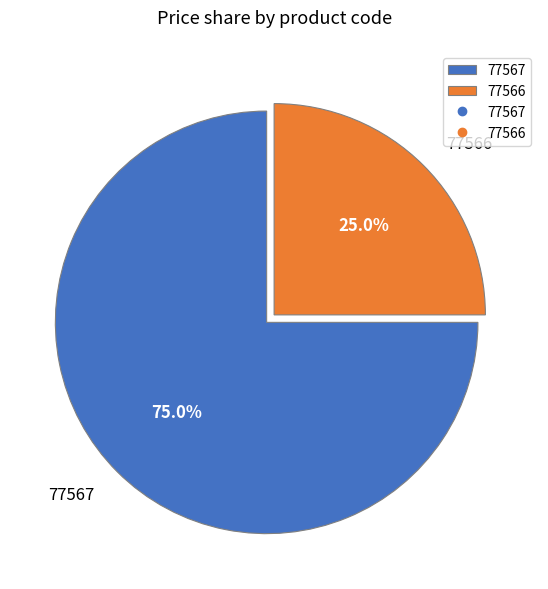

Approximately how many times larger is the value at 77567 compared to 77566?

3.0